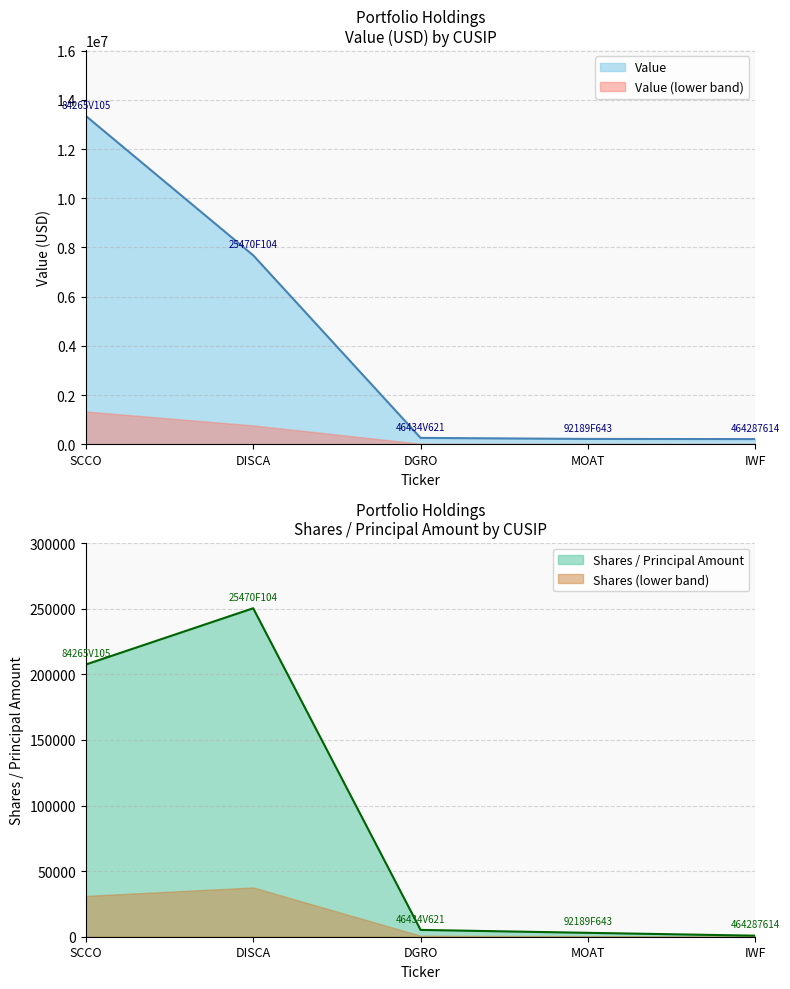

True or false: Shares or principal amount and Value intersect in this chart.

False